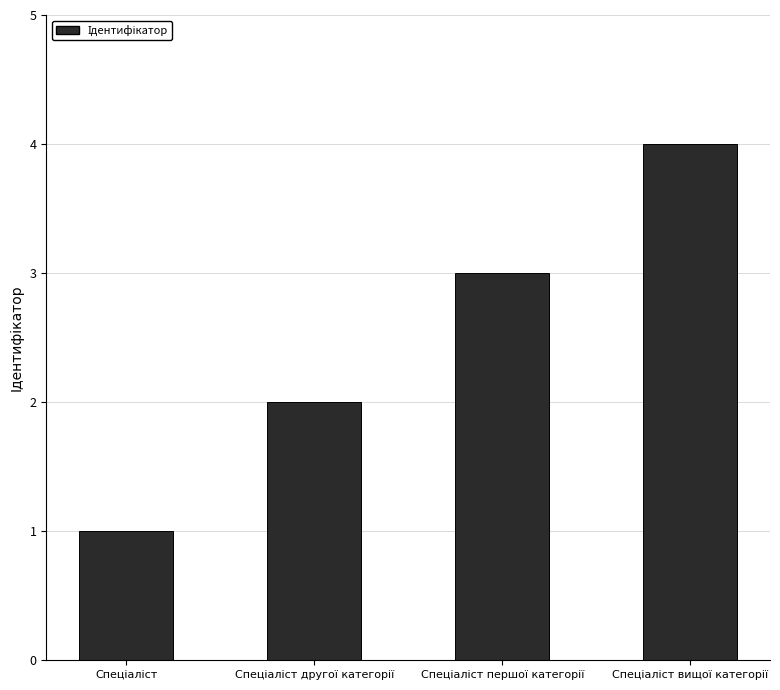

What is the maximum value shown in the chart?

4